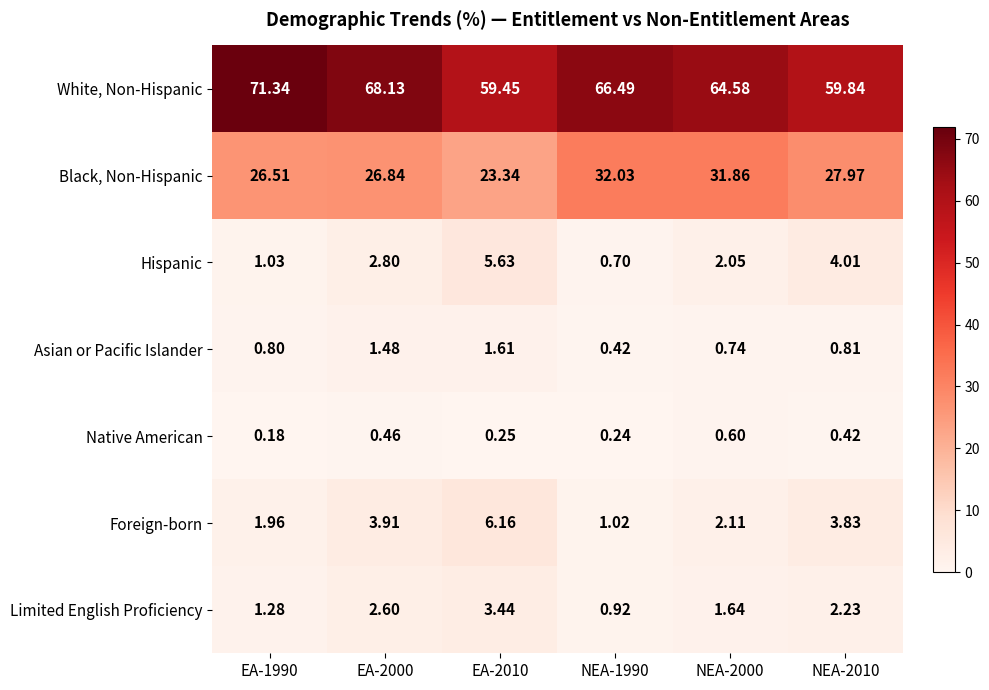

Which series changed the most between EA-2010 and NEA-2010?

Black, Non-Hispanic